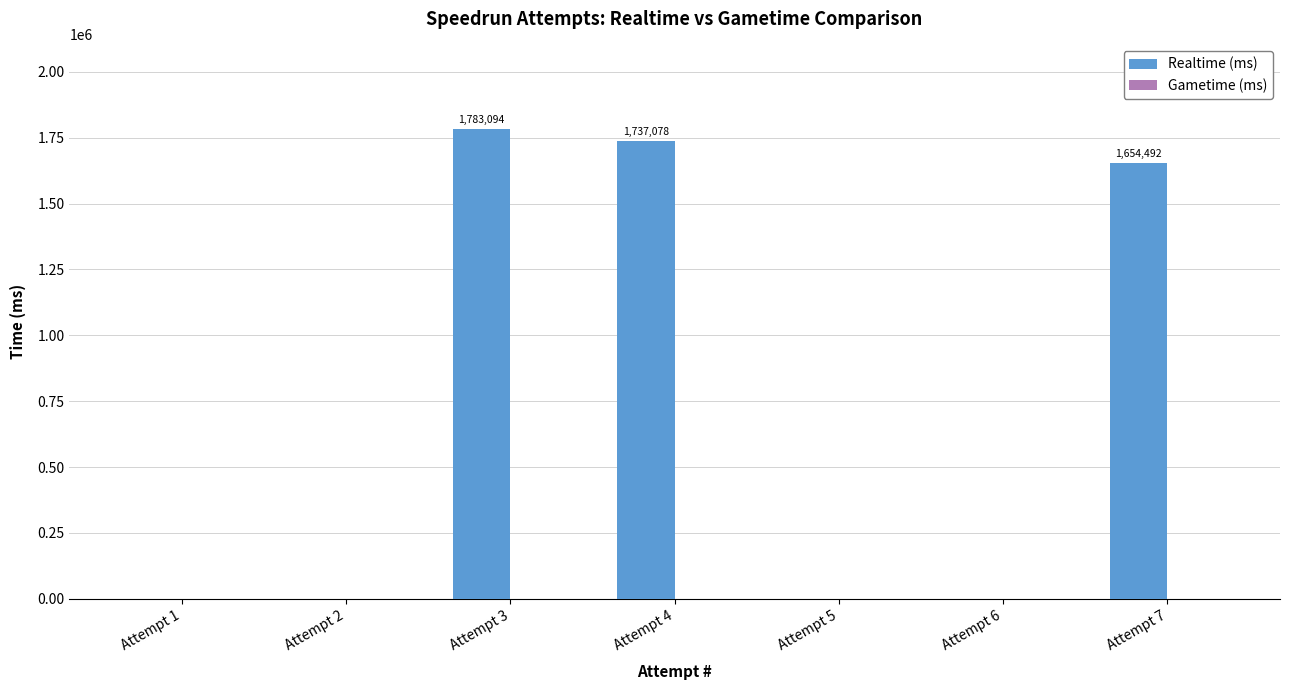

What is the sum of all values?

5174664